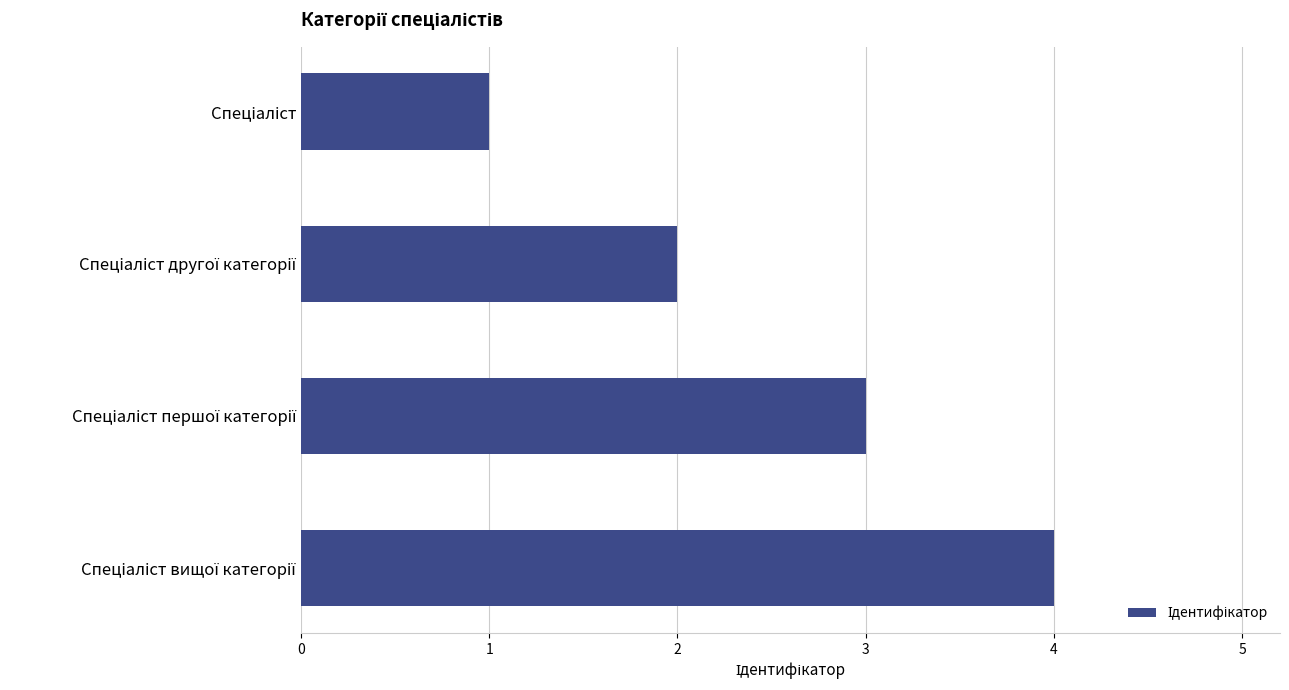

How many data points are less than 3?

2